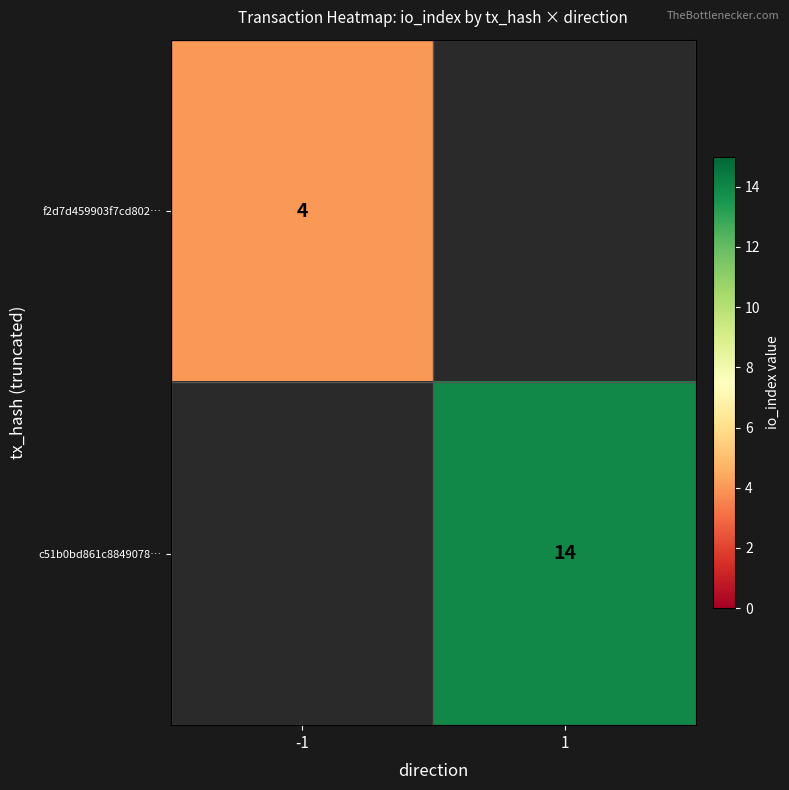

The value of c51b0bd861c8849078… at 1 is 19.2. True or false?

False